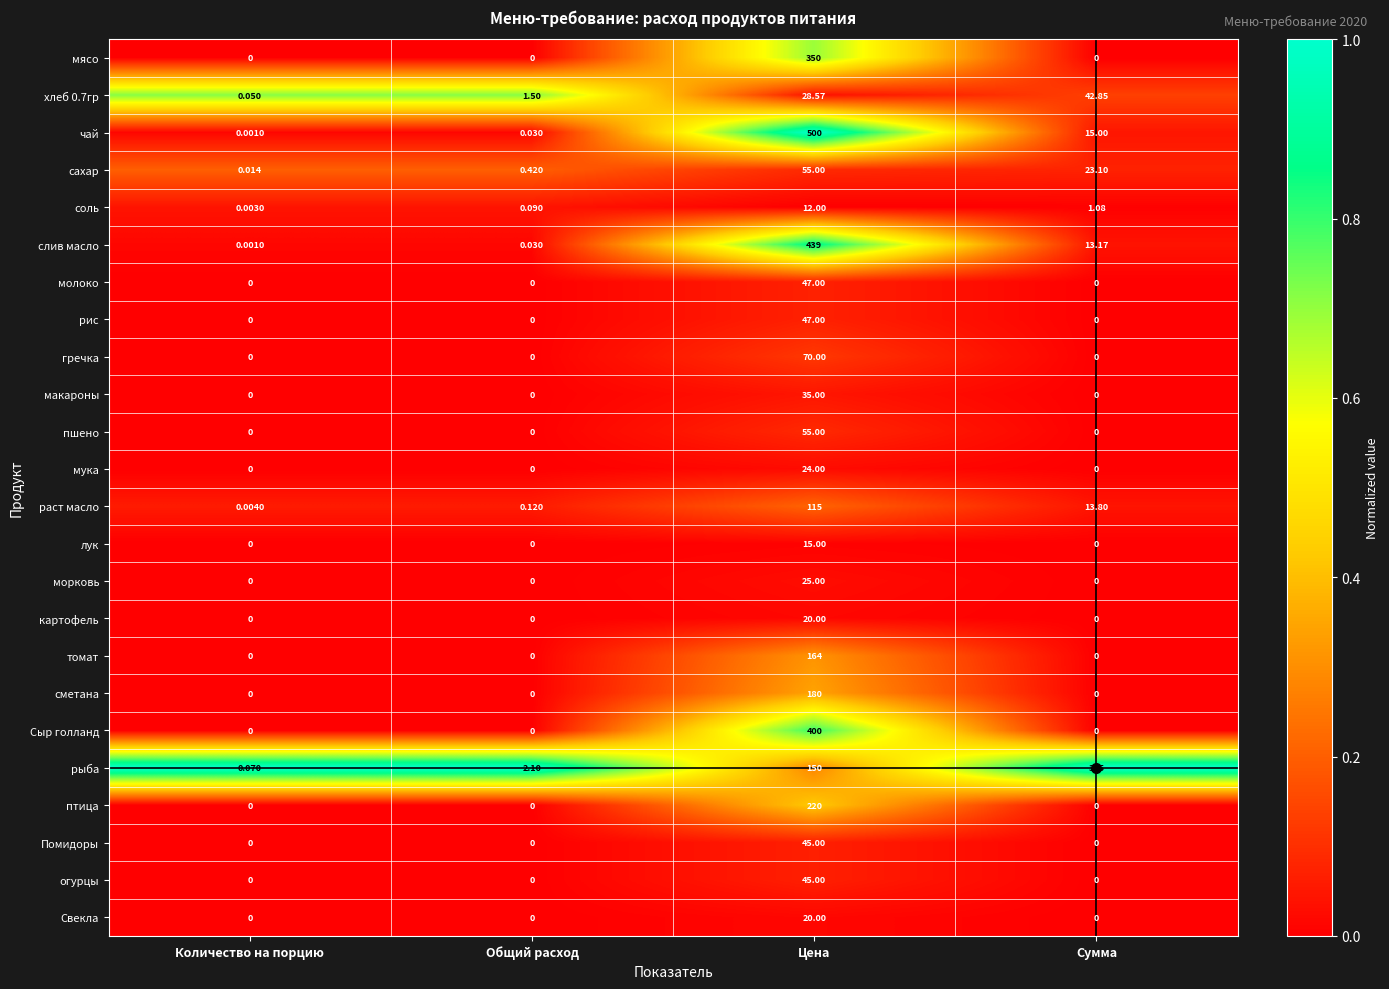

Which label corresponds to the largest value in the chart?

Цена